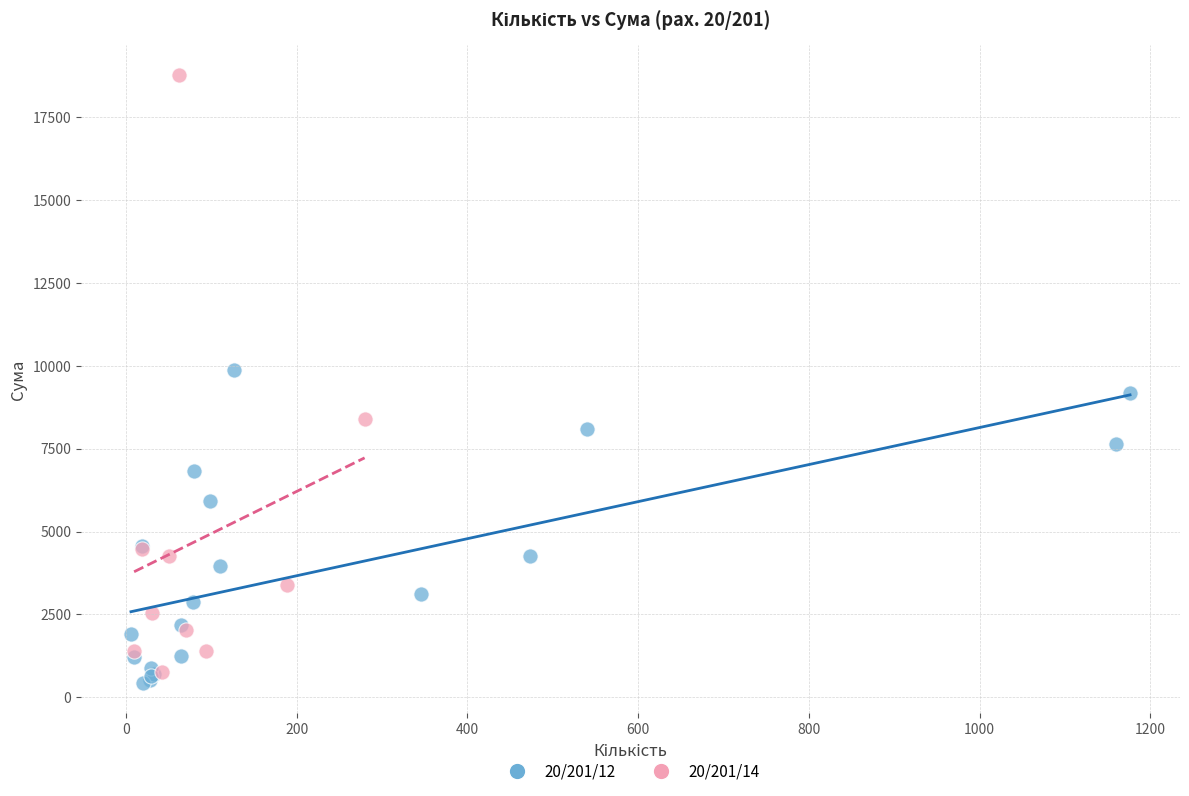

Which series has the largest Y range (max minus min)?

20/201/14